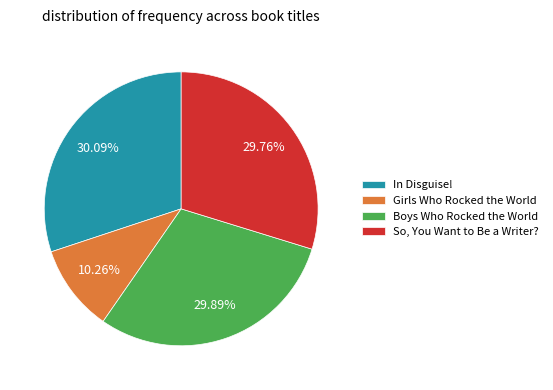

What is the smallest slice in the pie chart?

Girls Who Rocked the World